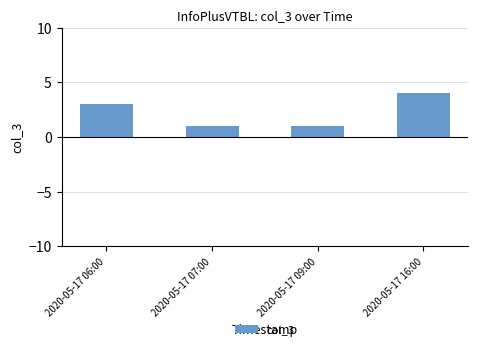

What is the minimum value shown in the chart?

1